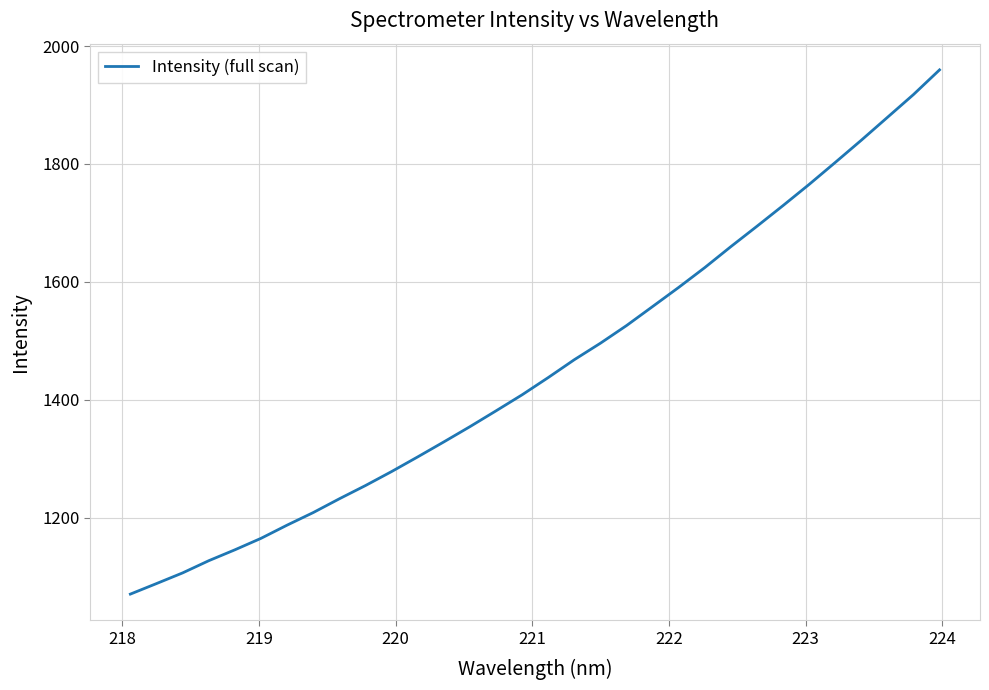

What is the difference between the maximum and minimum values?

889.0